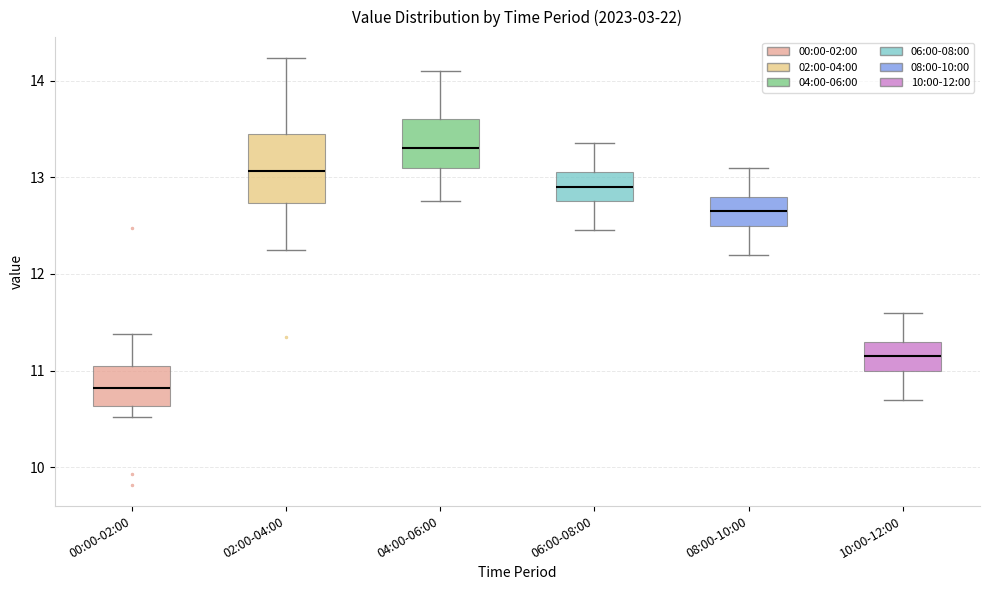

Where does the lower whisker of the box for 06:00-08:00 end on the y-axis? The values are not printed on the chart, so give them approximately, as read against the axis.

12.5